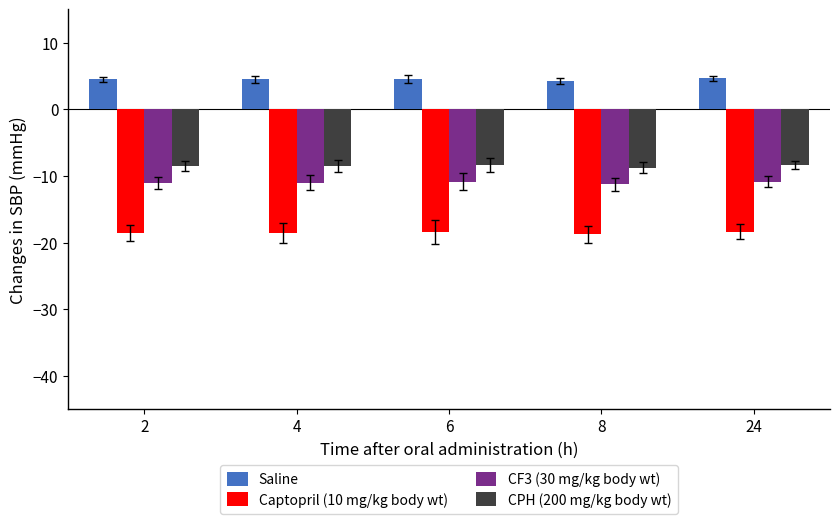

At 24, list the series in order from largest to smallest.

Saline, CPH (200 mg/kg body wt), CF3 (30 mg/kg body wt), Captopril (10 mg/kg body wt)